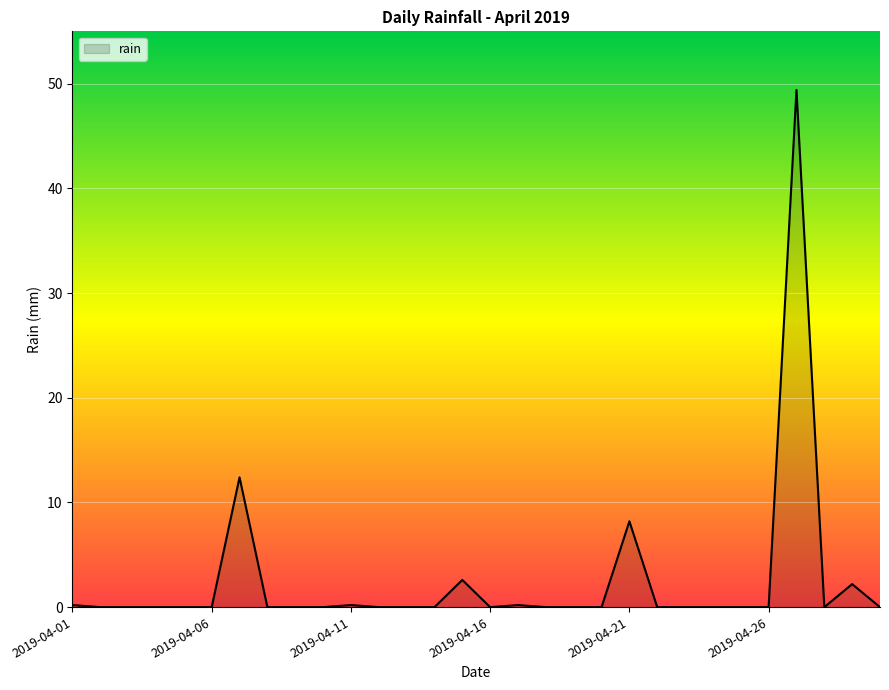

Does the chart display data point markers on the line(s)?

No